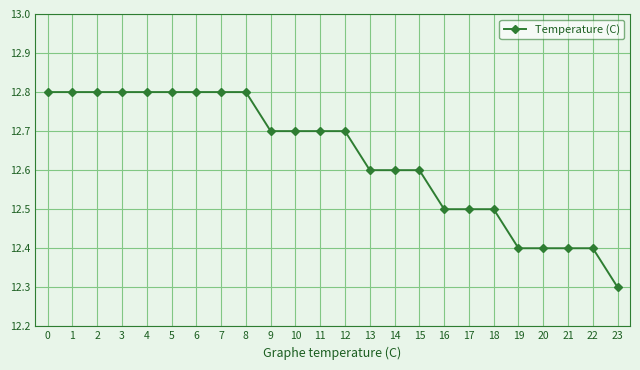

The chart shows a value of 12.8 at 7. True or false?

True